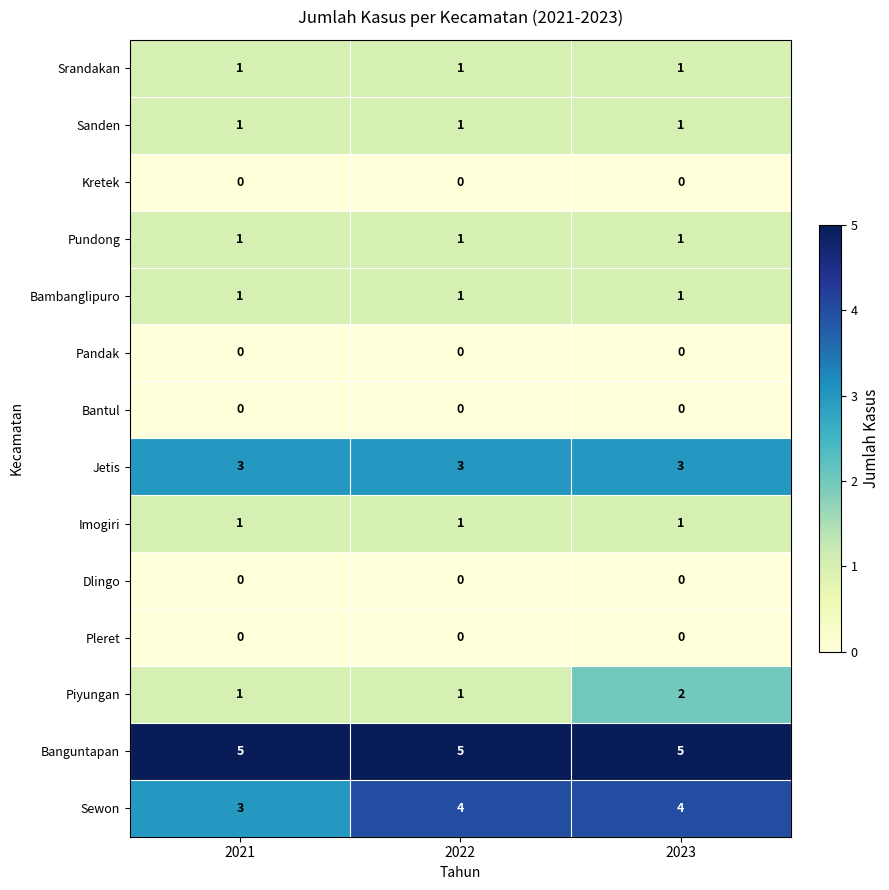

What is the difference between the highest and lowest values at 2021?

5